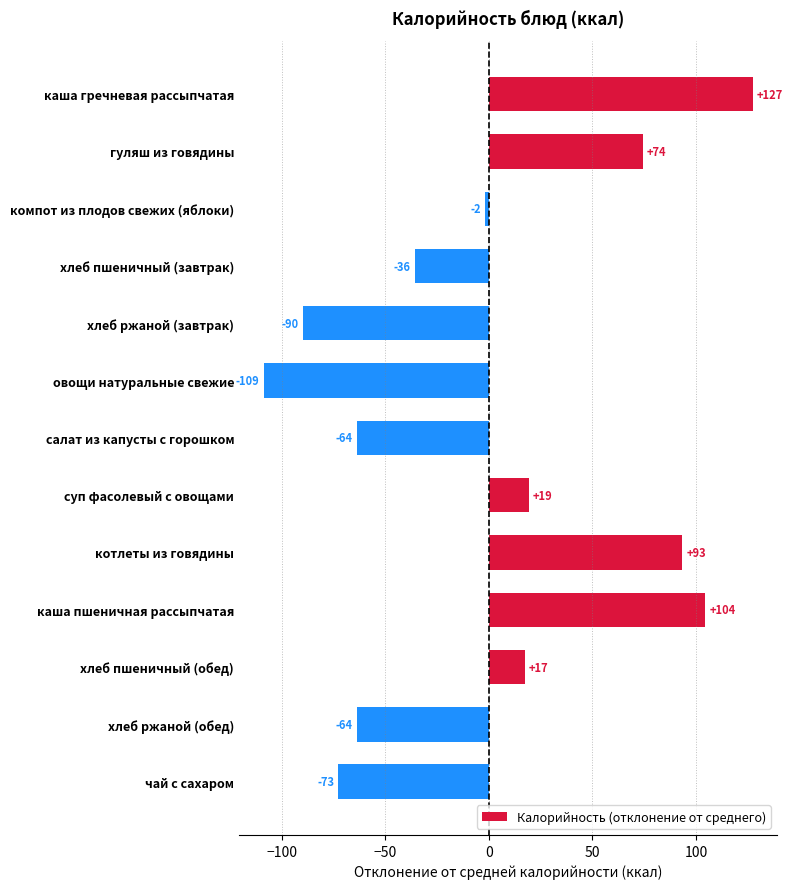

What is the difference between the second highest and second lowest values?

194.0